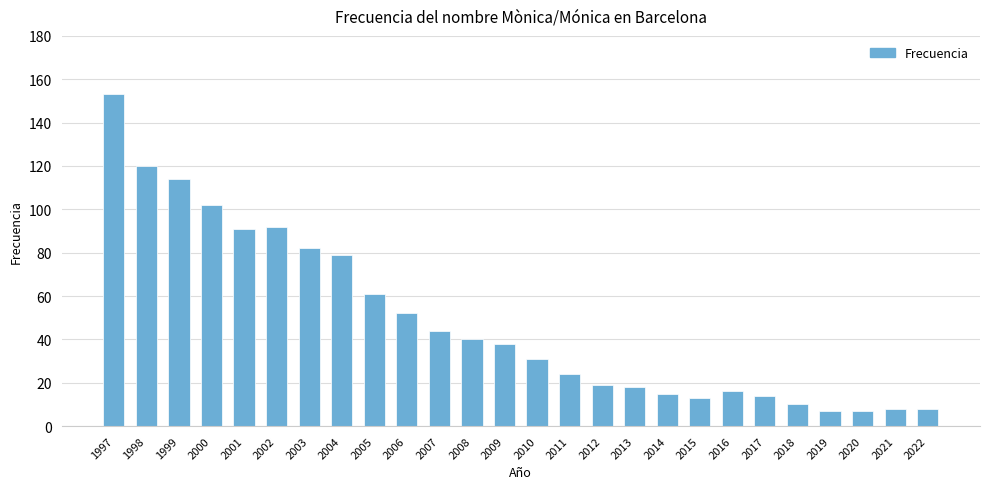

The value at 2006 is 70. True or false?

False